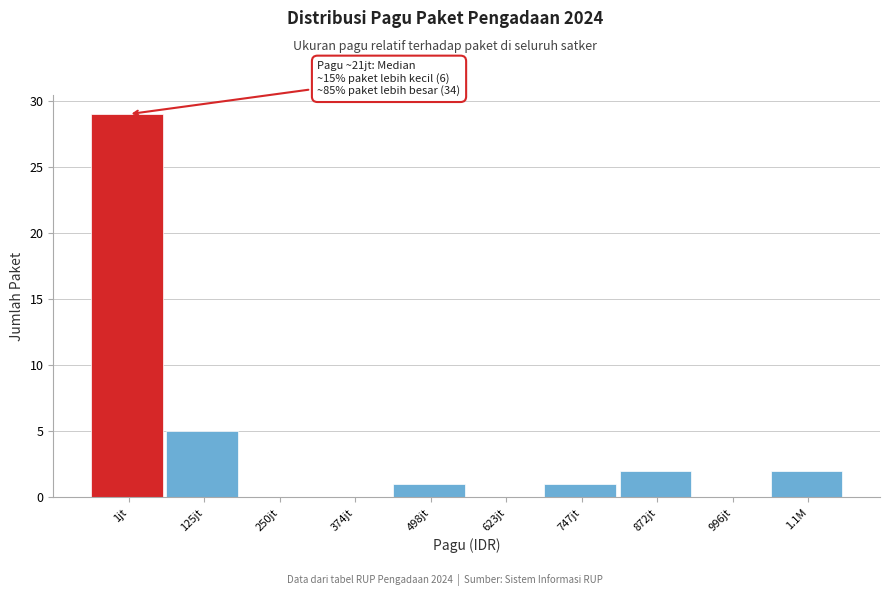

Reading left to right, extract all data points from this chart.

1jt=29	125jt=5	250jt=0	374jt=0	498jt=1	623jt=0	747jt=1	872jt=2	996jt=0	1.1M=2